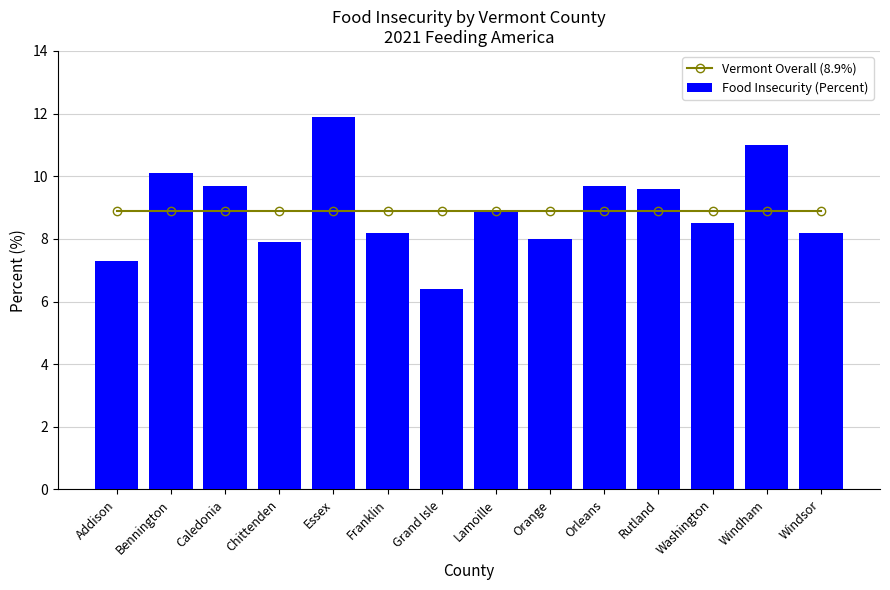

Rank the series by their average value, from lowest to highest.

Vermont Overall (8.9%), Food Insecurity (Percent)